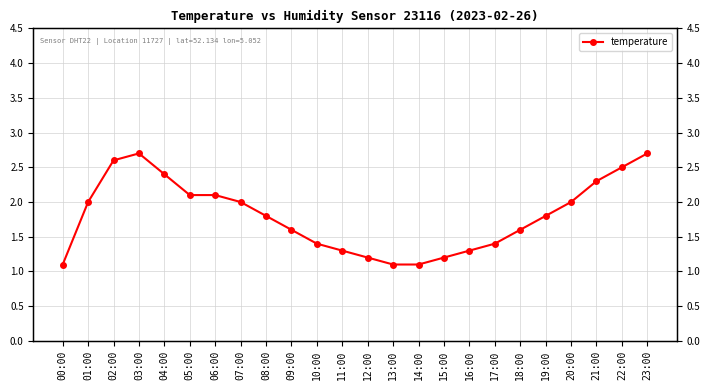

Where is the first local maximum?

03:00